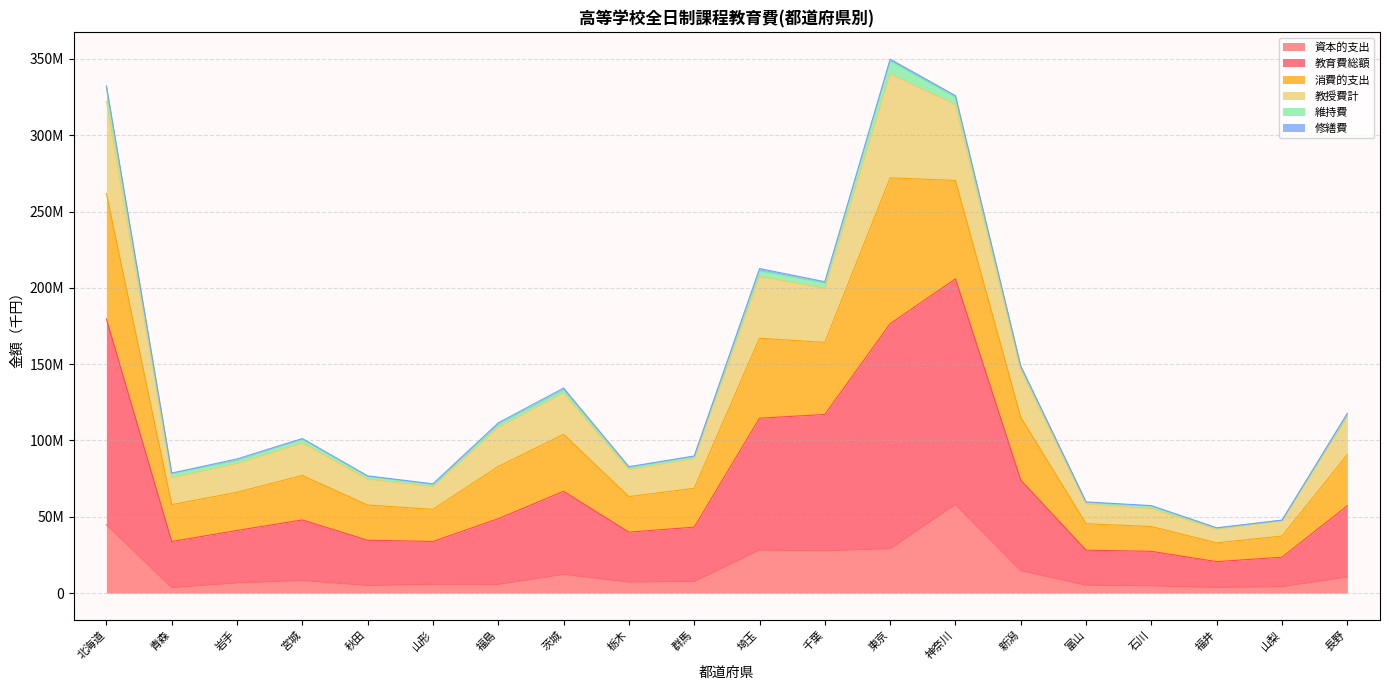

List the labels in order of 教授費計 value, largest first.

東京, 北海道, 神奈川, 埼玉, 千葉, 新潟, 茨城, 長野, 福島, 宮城, 群馬, 岩手, 栃木, 青森, 秋田, 山形, 富山, 石川, 山梨, 福井